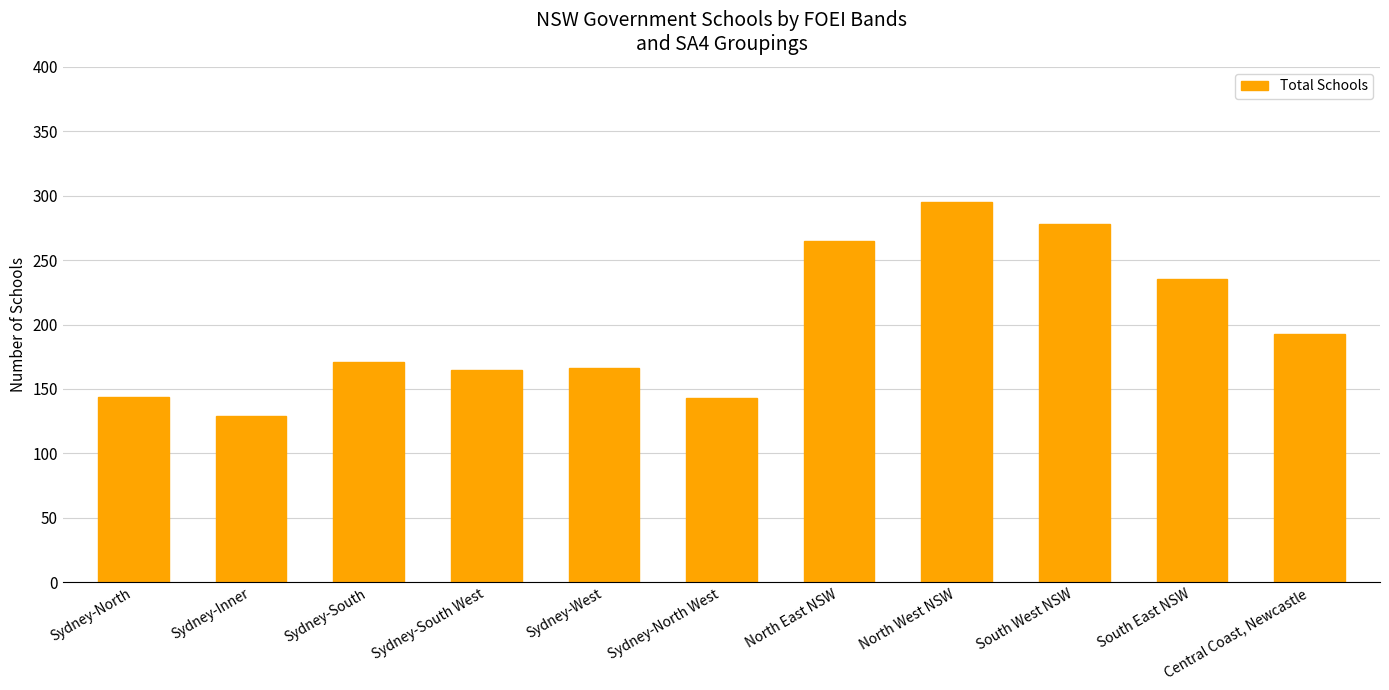

Does the chart contain stacked bars?

No